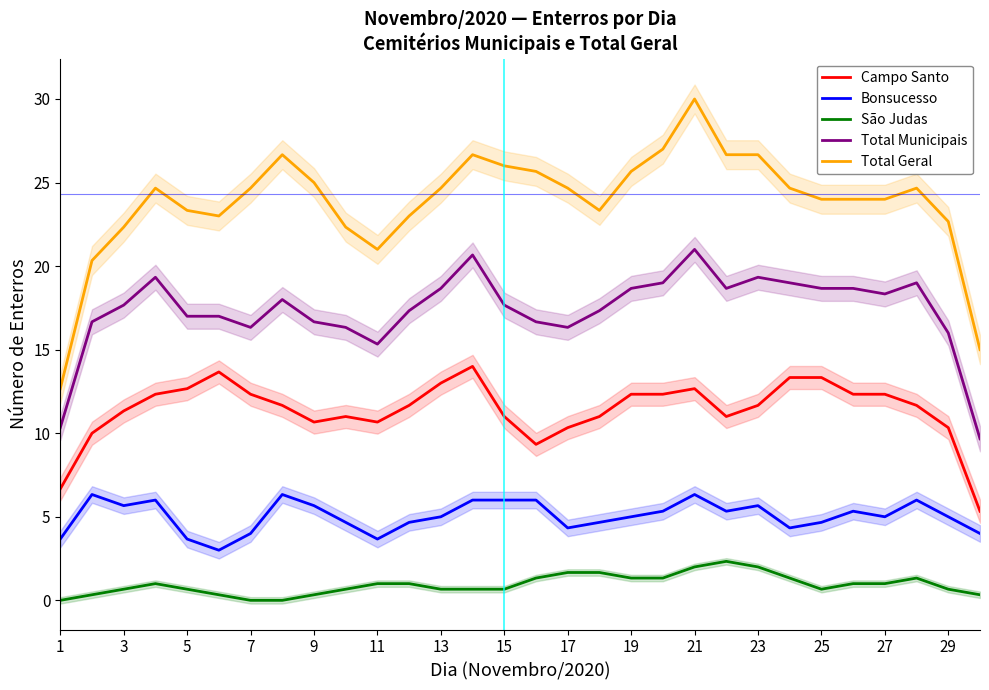

At how many categories does at least one series exceed 25?

9